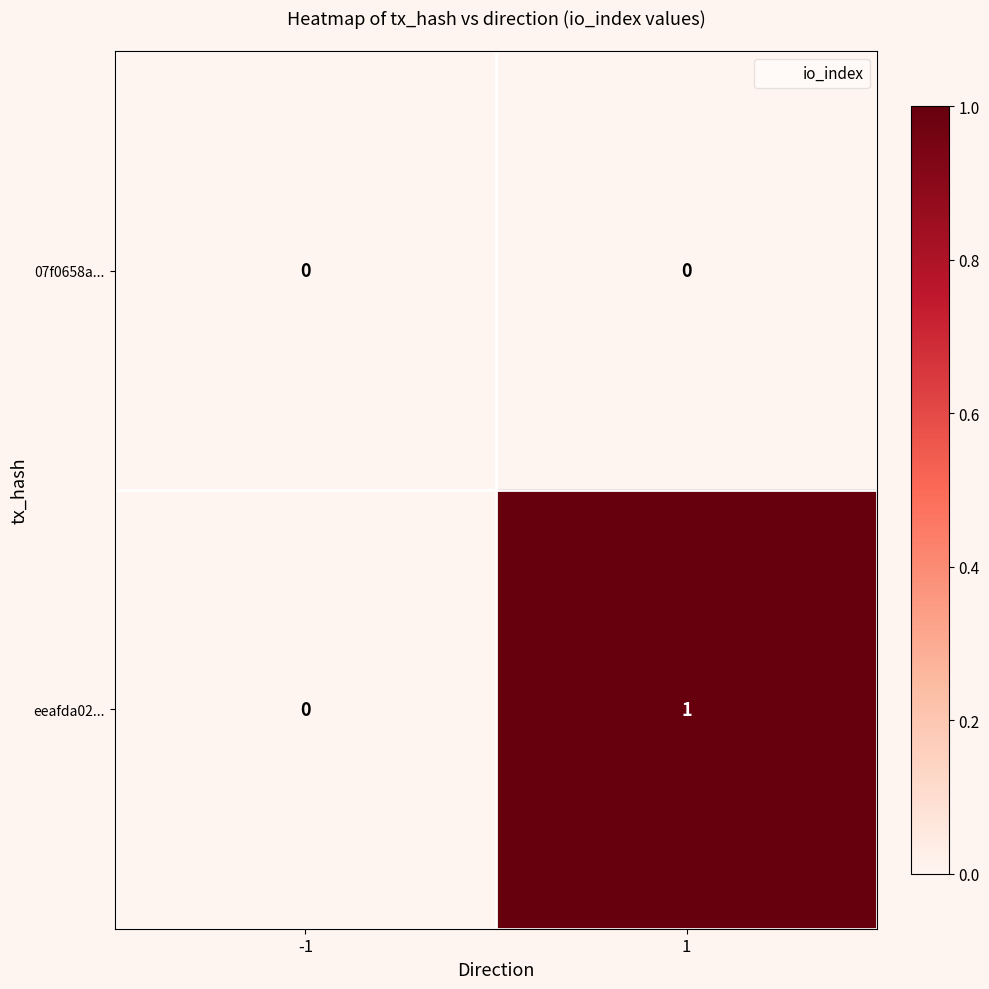

Reading left to right, what are all the values shown in this chart?

07f0658a...: 0	0
eeafda02...: 0	1